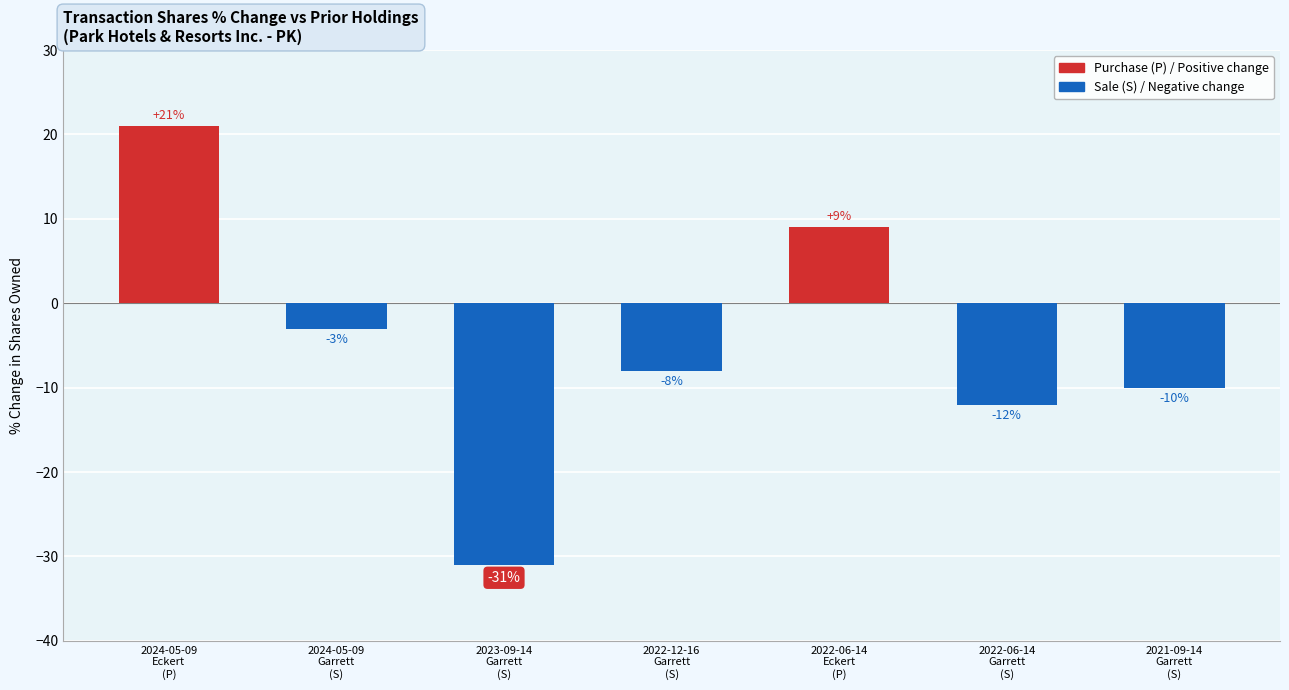

At which category does the chart reach its peak across all series?

2024-05-09
Eckert
(P)